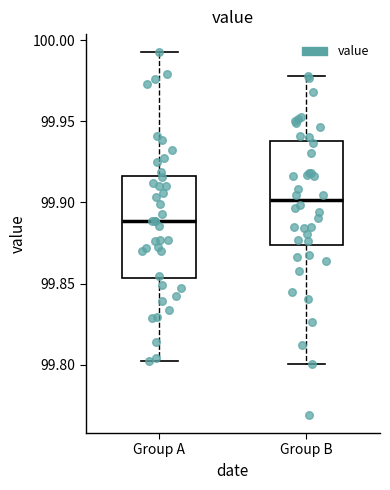

Which box's median line is the highest?

Group B